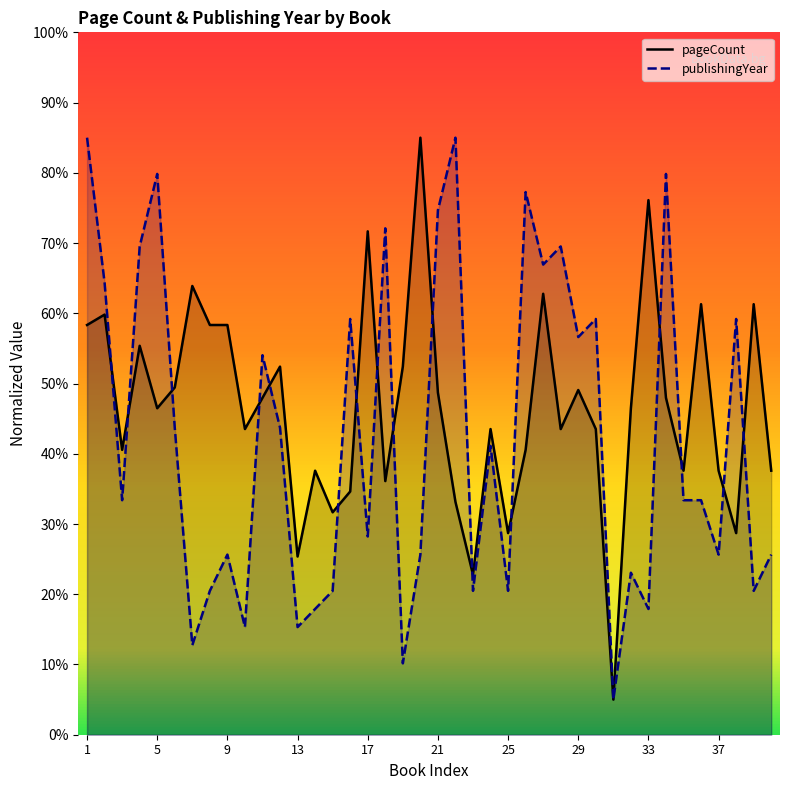

In pageCount, how many points are higher than both neighbors (excluding endpoints)?

13